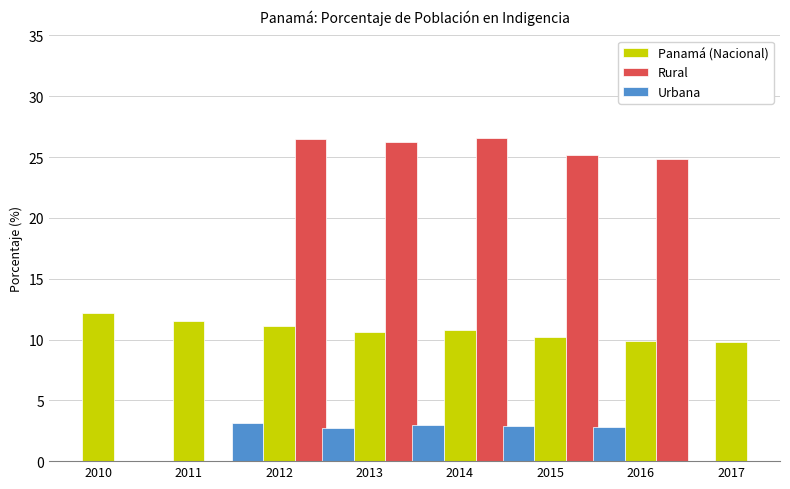

What are all the series names shown in the legend?

Panamá (Nacional), Rural, Urbana